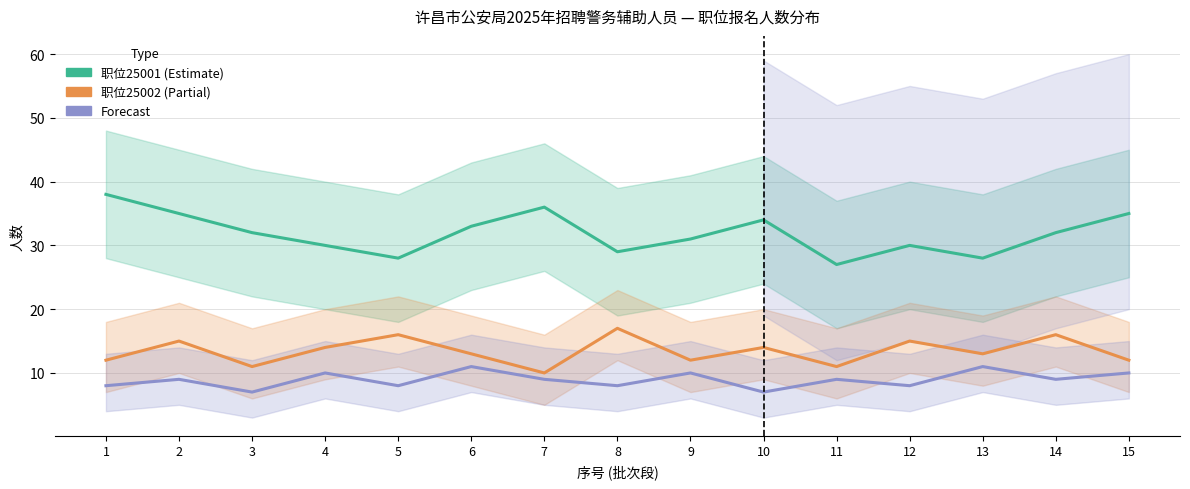

Where does the 25003 series first go above 9?

4